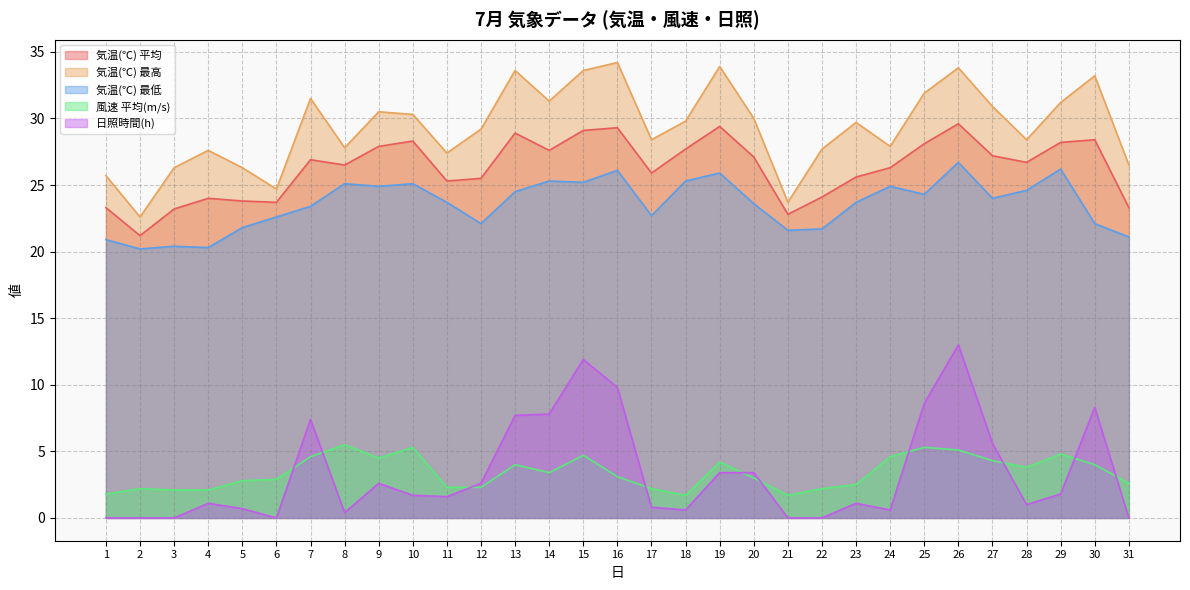

Reading left to right, transcribe all the data shown in this chart.

気温(℃) 平均: 23.3	21.2	23.2	24.0	23.8	23.7	26.9	26.5	27.9	28.3	25.3	25.5	28.9	27.6	29.1	29.3	25.9	27.7	29.4	27.1	22.8	24.1	25.6	26.3	28.1	29.6	27.2	26.7	28.2	28.4	23.3
気温(℃) 最高: 25.7	22.6	26.3	27.6	26.3	24.7	31.5	27.8	30.5	30.3	27.4	29.2	33.6	31.3	33.6	34.2	28.4	29.8	33.9	30.0	23.7	27.7	29.7	27.9	31.9	33.8	30.9	28.4	31.2	33.2	26.5
気温(℃) 最低: 20.9	20.2	20.4	20.3	21.8	22.6	23.4	25.1	24.9	25.1	23.7	22.1	24.5	25.3	25.2	26.1	22.7	25.3	25.9	23.6	21.6	21.7	23.7	24.9	24.3	26.7	24.0	24.6	26.2	22.1	21.1
風速 平均(m/s): 1.8	2.2	2.1	2.1	2.8	2.9	4.6	5.5	4.5	5.3	2.3	2.3	4.0	3.4	4.7	3.1	2.2	1.7	4.2	3.0	1.7	2.2	2.5	4.6	5.3	5.1	4.3	3.8	4.8	4.0	2.6
日照時間(h): 0.0	0.0	0.0	1.1	0.7	0.0	7.4	0.4	2.6	1.7	1.6	2.6	7.7	7.8	11.9	9.8	0.8	0.6	3.4	3.4	0.0	0.0	1.1	0.6	8.6	13.0	5.6	1.0	1.8	8.3	0.0